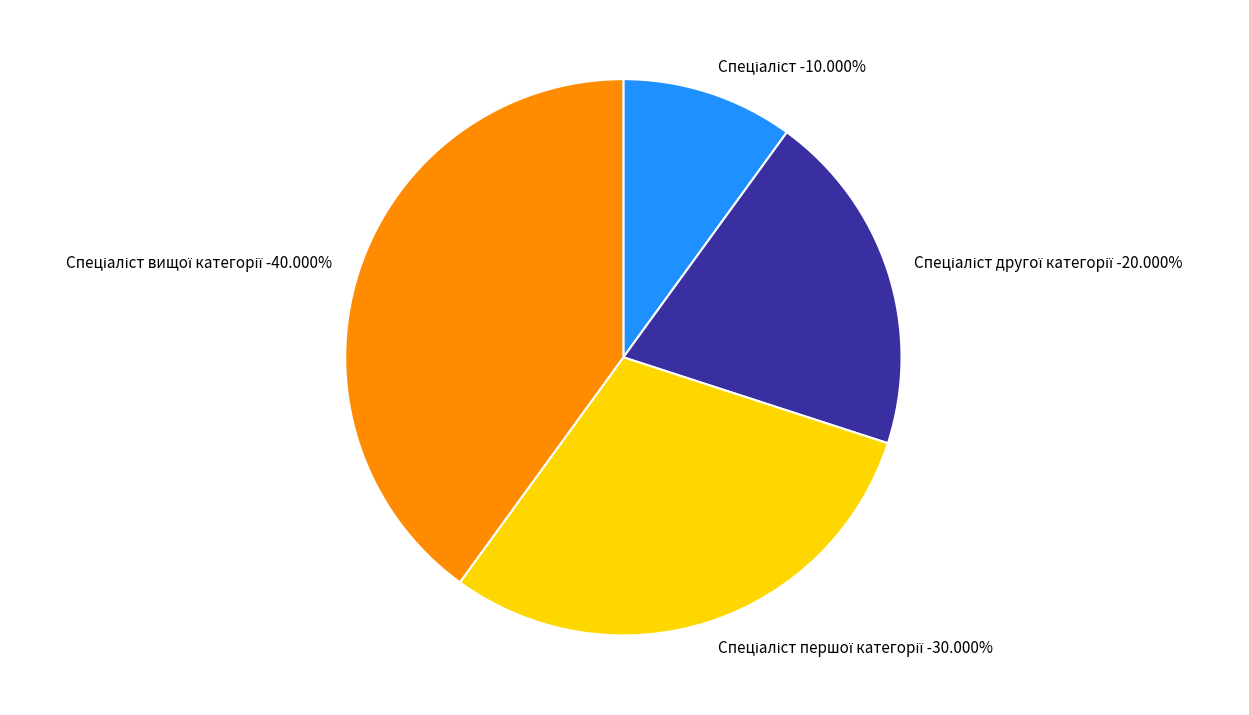

Approximately how many times larger is the value at Спеціаліст першої категорії compared to Спеціаліст вищої категорії?

0.8